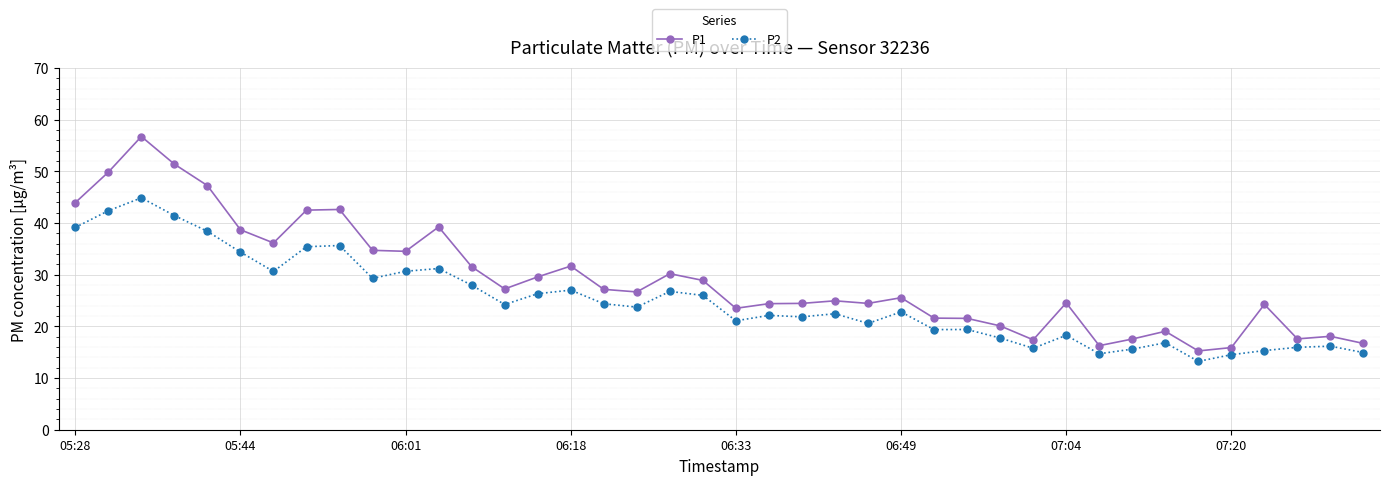

What is the difference between the maximum and minimum values in the P1 series?

41.5